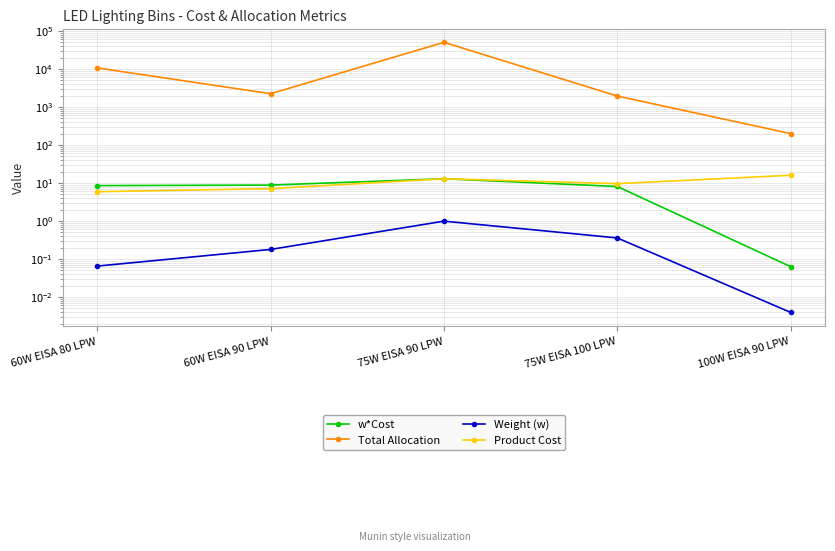

What position from the left is 100W EISA 90 LPW?

5